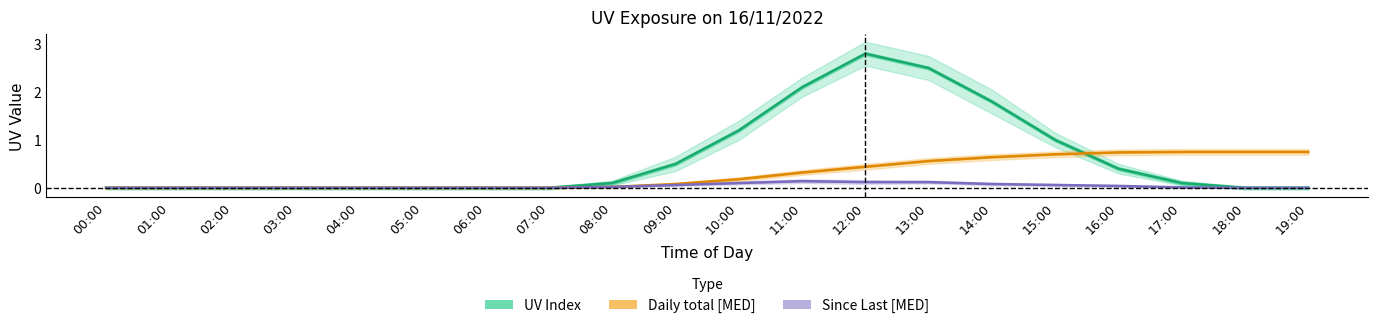

What is the total value across all series at 13:00?

3.2